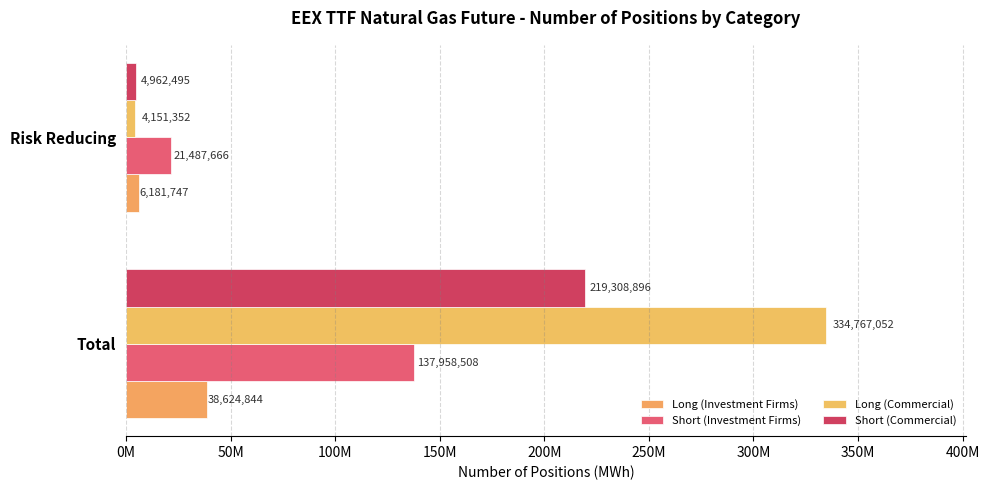

What is the value of the Short (Commercial) bar at the 2nd from the left?

4962495